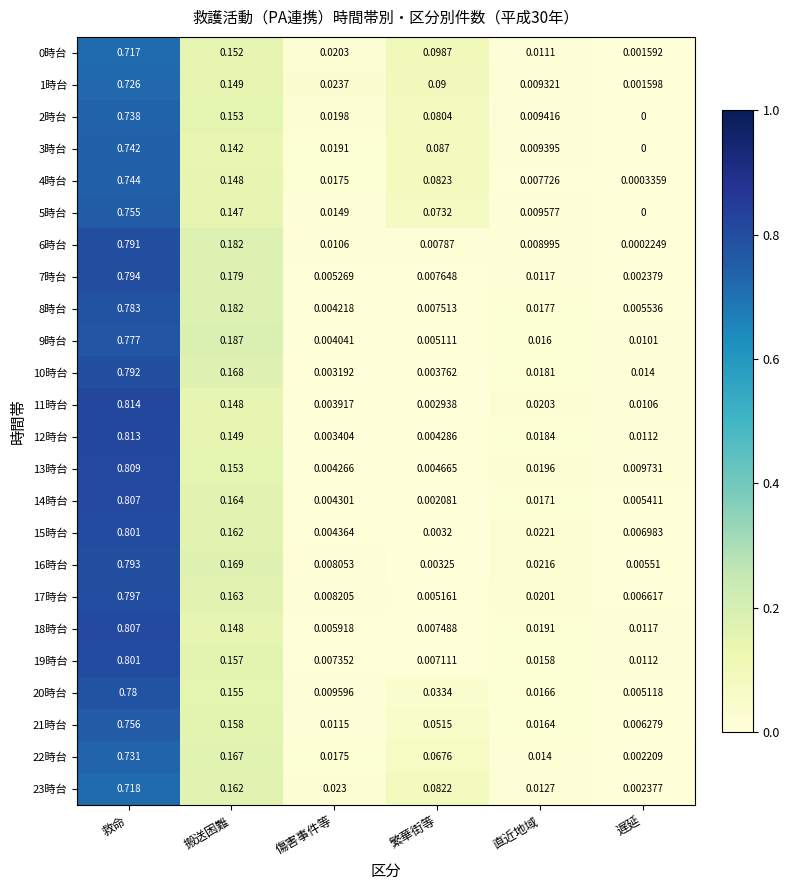

Which label corresponds to the largest value in the chart?

救命